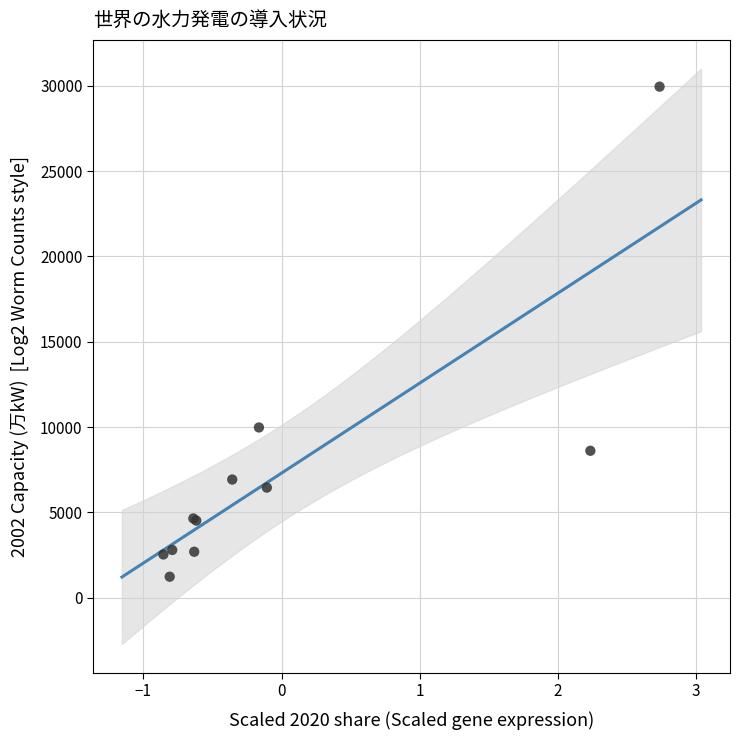

What Y value in the scatter plot is closest to 15587?

9972.9